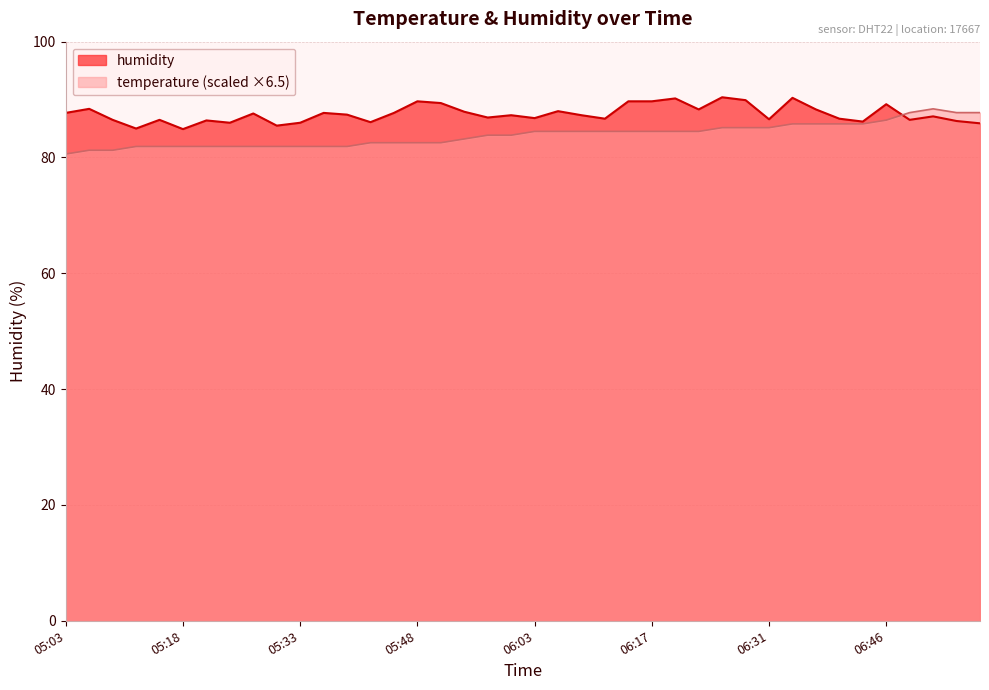

What is the value of the humidity point at the 25th from the left?

89.7